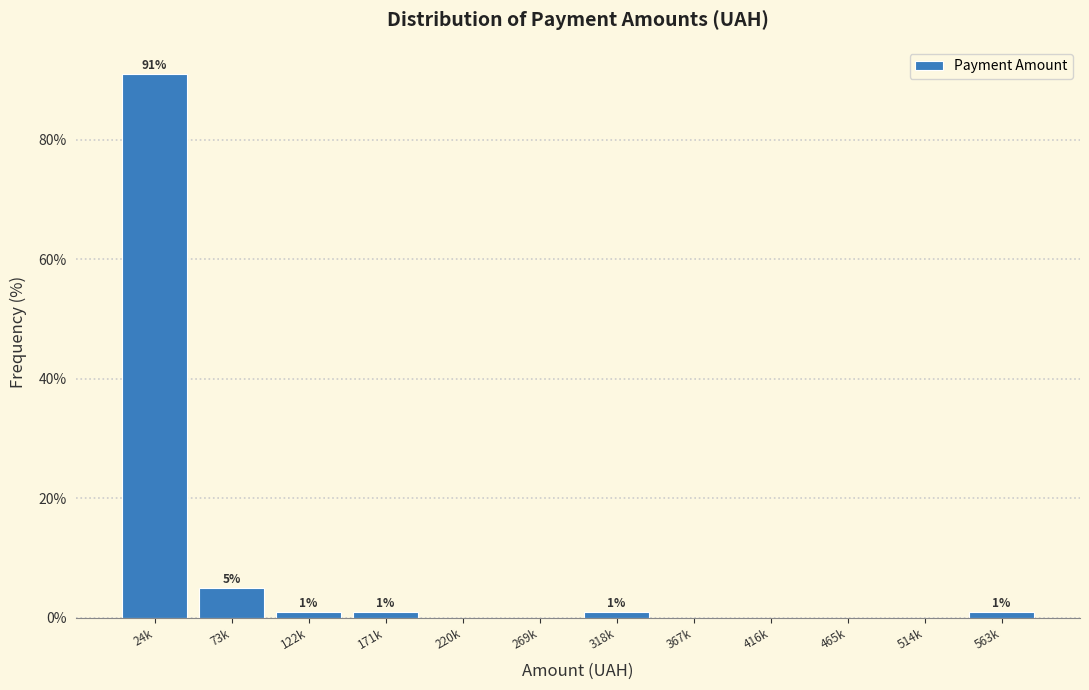

Reading right to left, extract all data points from this chart.

563k=1	514k=0	465k=0	416k=0	367k=0	318k=1	269k=0	220k=0	171k=1	122k=1	73k=5	24k=91